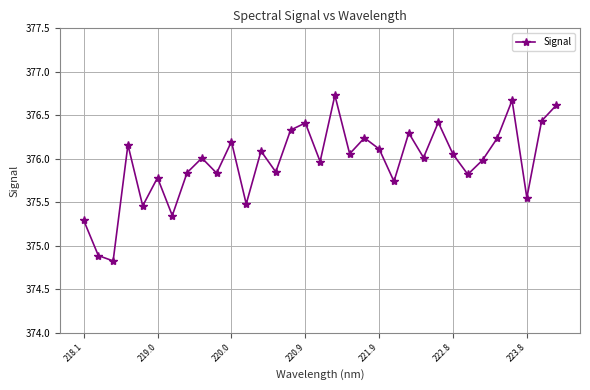

How many interior local peaks (higher than both neighbors) does the data have?

11